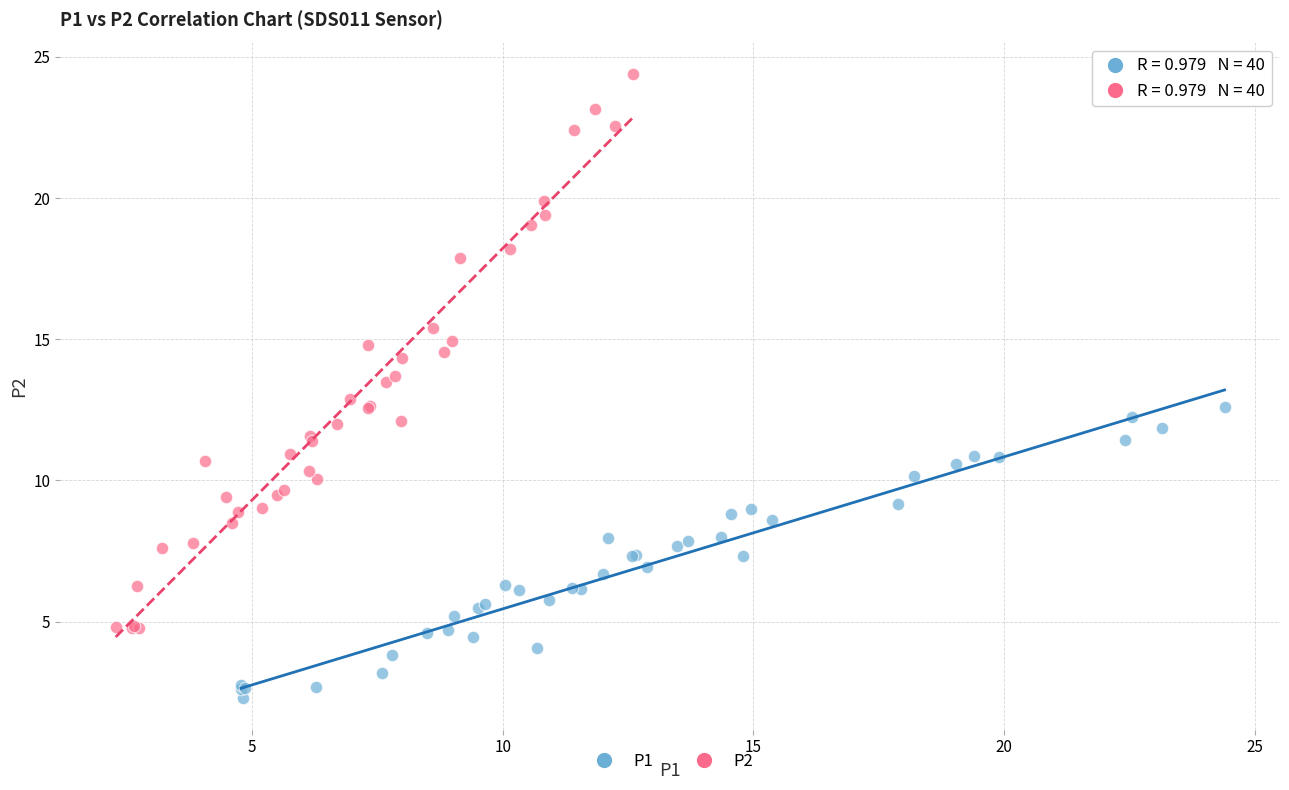

Which series contains the highest Y value?

P2